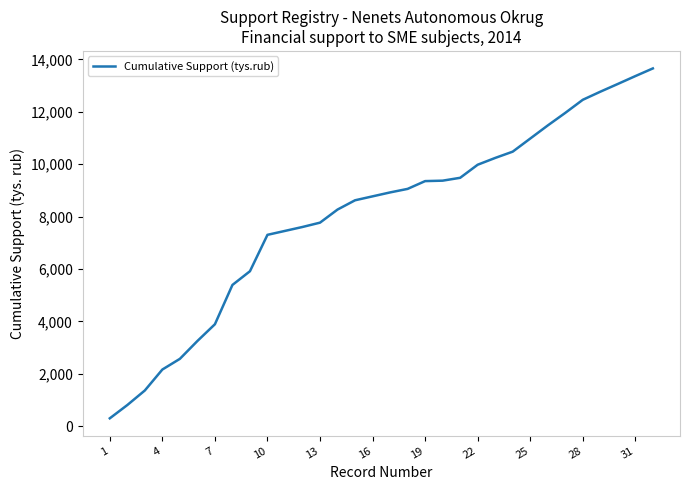

What is the difference between the maximum and minimum values?

13358.2